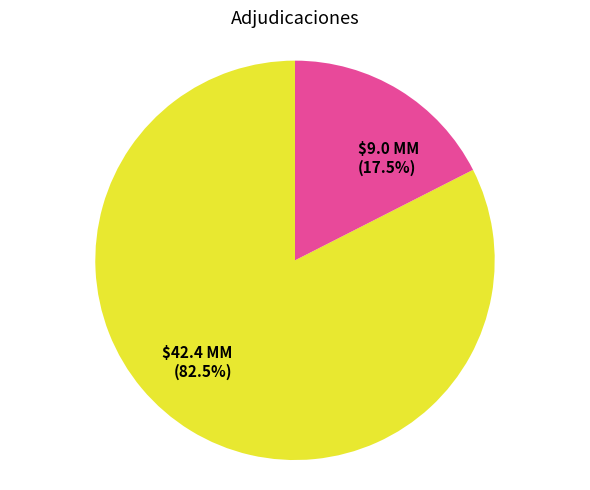

Does any single category account for the majority?

Yes